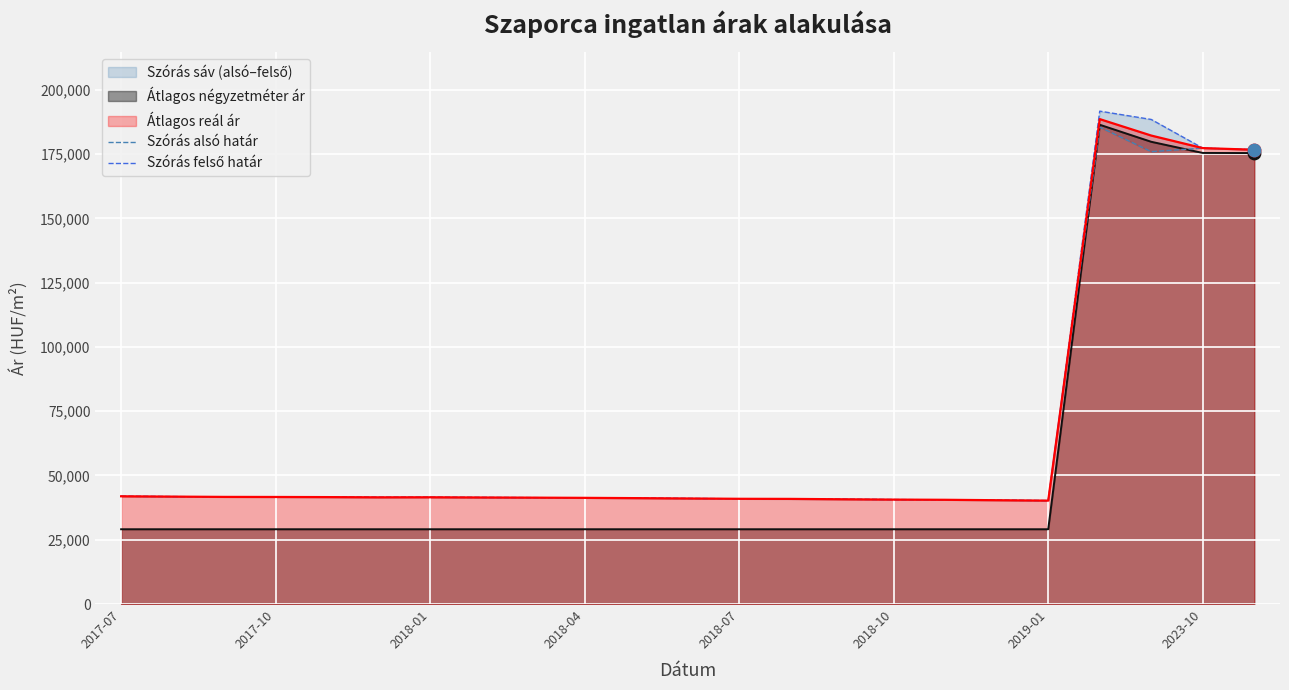

What is the highest value of the Átlagos reál ár series?

188594